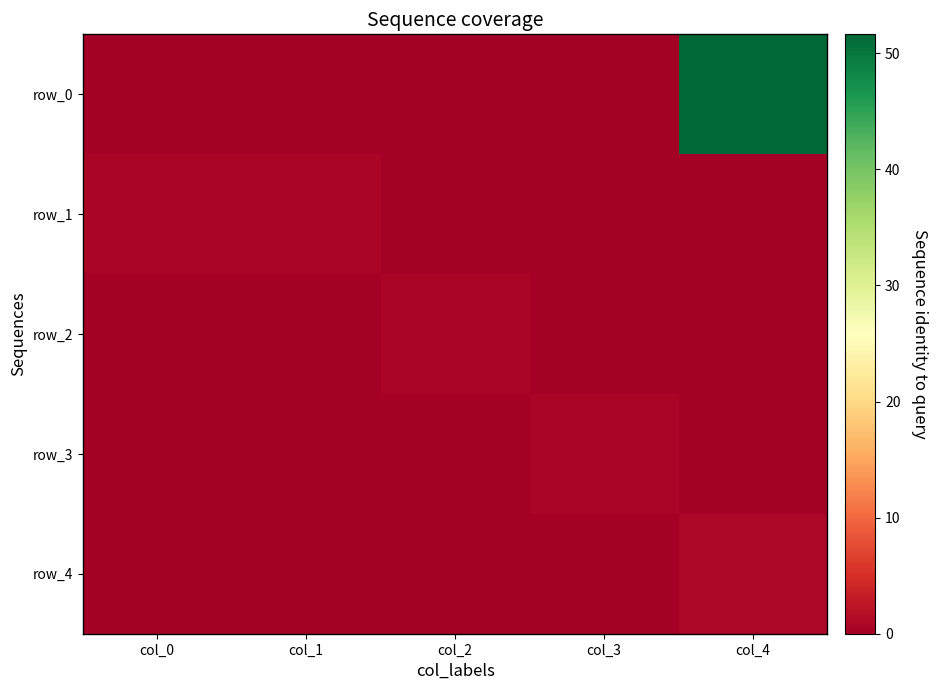

Reading left to right, list all the values displayed in this chart.

row_0: col_0=0.0	col_1=0.0	col_2=0.0	col_3=0.0	col_4=51.6
row_1: col_0=0.8	col_1=0.7	col_2=0.0	col_3=0.0	col_4=0.0
row_2: col_0=0.0	col_1=0.1	col_2=0.7	col_3=0.0	col_4=0.0
row_3: col_0=0.0	col_1=0.0	col_2=0.0	col_3=0.7	col_4=0.0
row_4: col_0=0.0	col_1=0.0	col_2=0.0	col_3=0.1	col_4=0.8